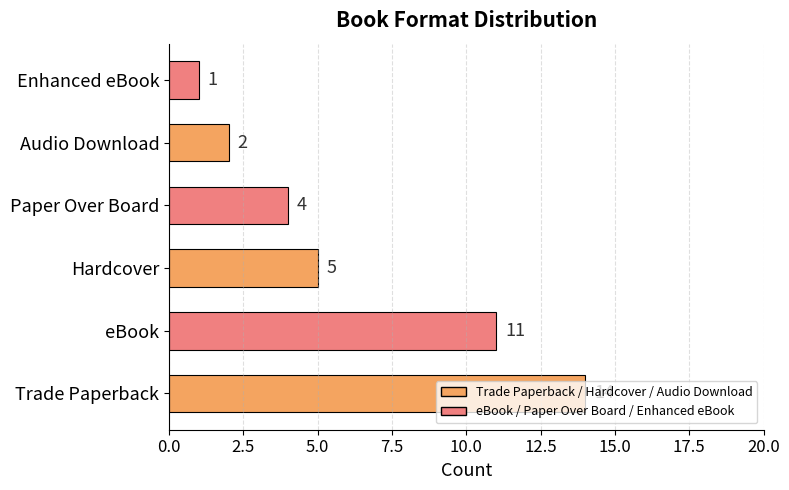

How many series are shown in this chart?

1